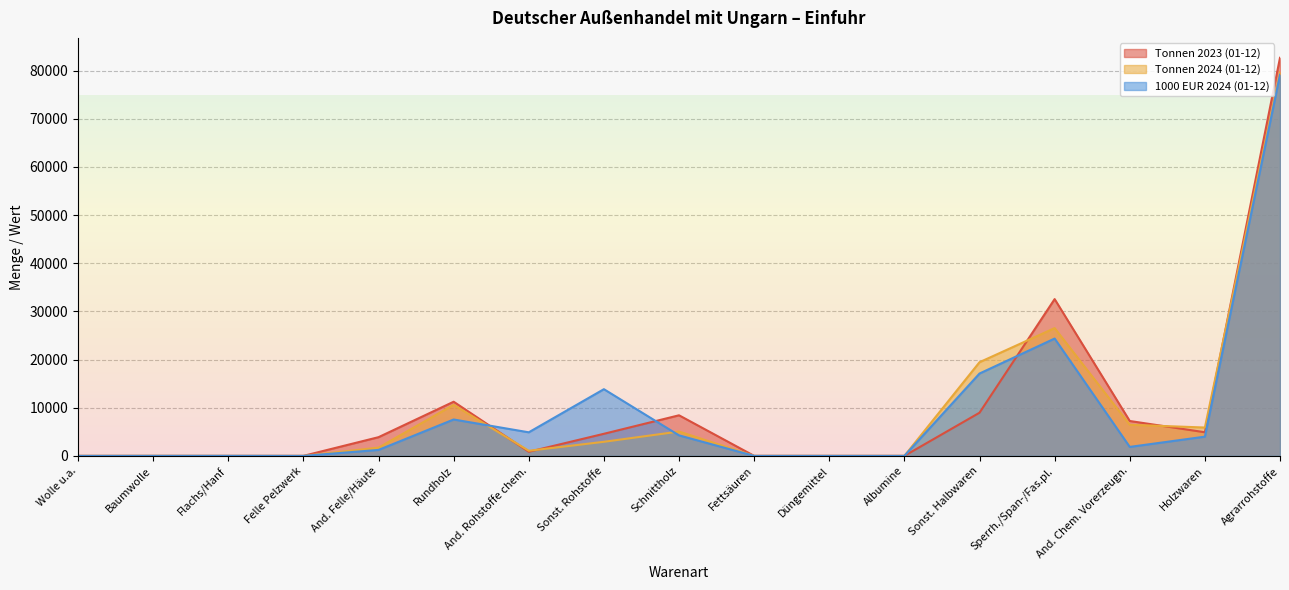

Rank the series by their maximum value, from highest to lowest.

Tonnen 2023 (01-12), Tonnen 2024 (01-12), 1000 EUR 2024 (01-12)